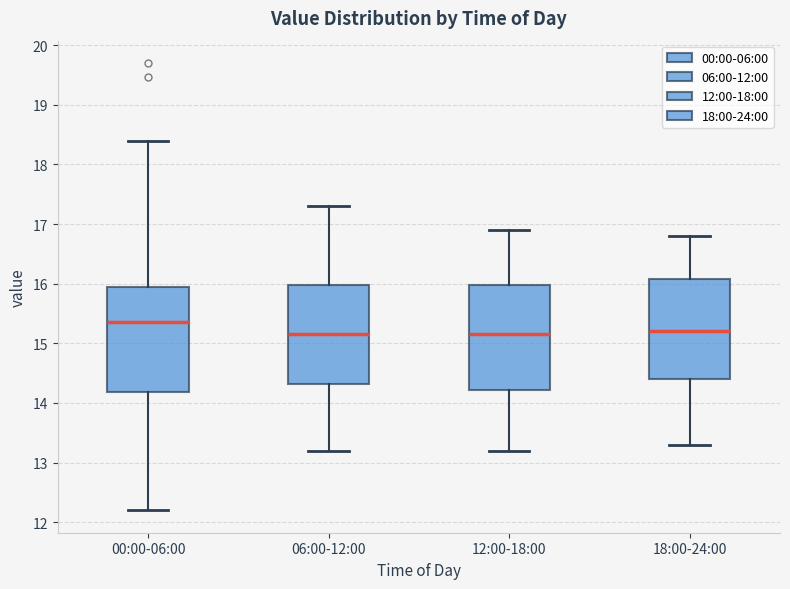

Reading left to right, read every box against the y-axis: the position of its median line, the range the box covers, and the ends of its whiskers. The values are not printed on the chart, so give them approximately, as read against the axis.

00:00-06:00: median 15.4, box 14.2 to 15.9, whiskers 12.2 to 18.4
06:00-12:00: median 15.2, box 14.3 to 16.0, whiskers 13.2 to 17.3
12:00-18:00: median 15.2, box 14.2 to 16.0, whiskers 13.2 to 16.9
18:00-24:00: median 15.2, box 14.4 to 16.1, whiskers 13.3 to 16.8